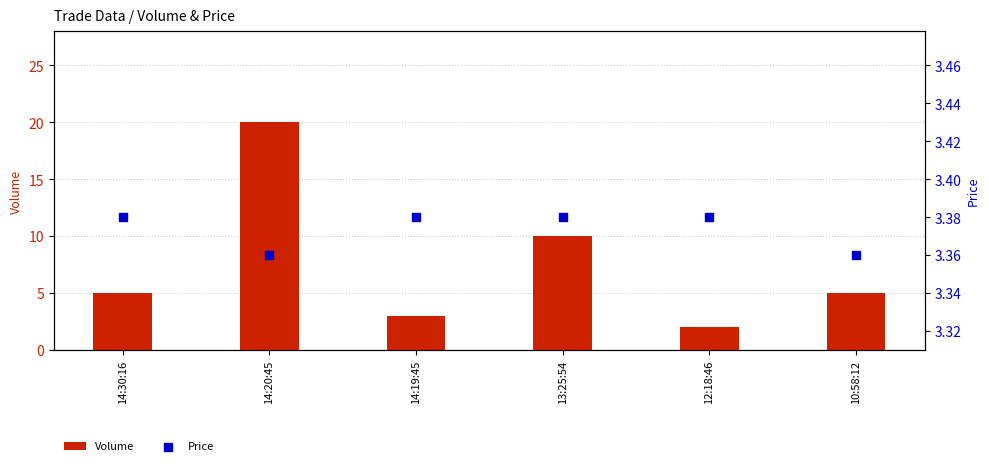

What is the total value across all series at 14:20:45?

23.4